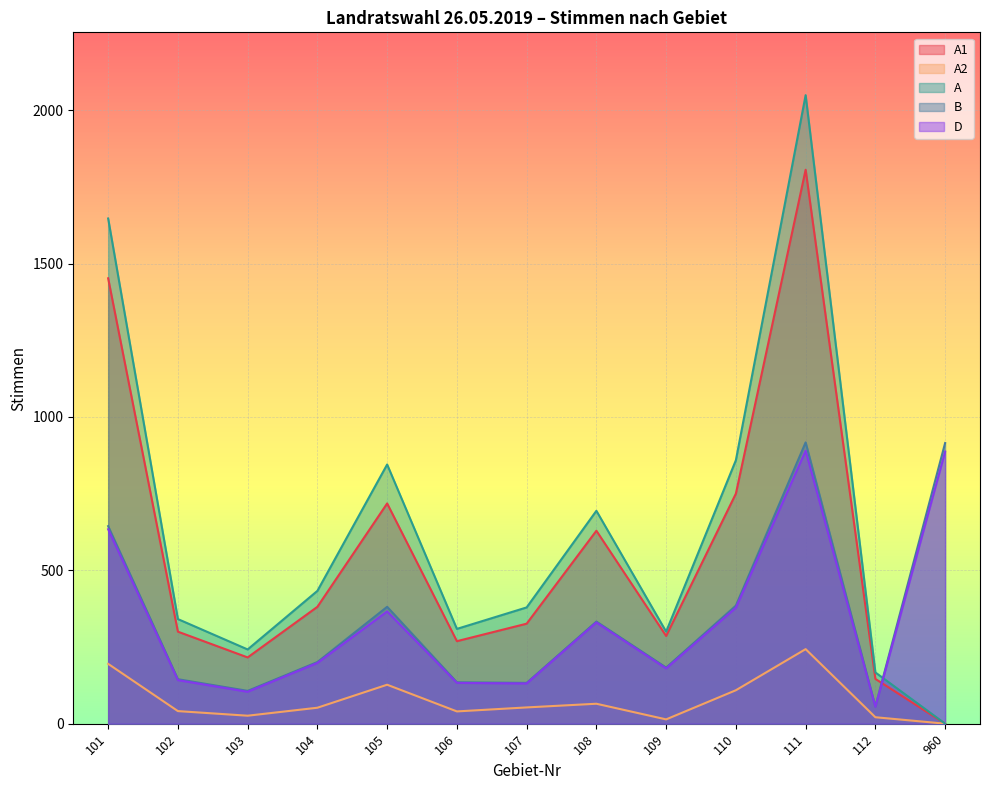

Reading left to right, what are all the values shown in this chart?

A1: 1452	300	216	381	718	269	326	629	286	750	1806	146	0
A2: 195	41	26	52	127	40	53	65	14	109	243	21	0
A: 1647	341	242	433	845	309	379	694	300	859	2049	167	0
B: 644	145	107	201	381	135	133	333	183	385	917	56	915
D: 634	142	104	198	366	133	131	330	180	378	890	55	887